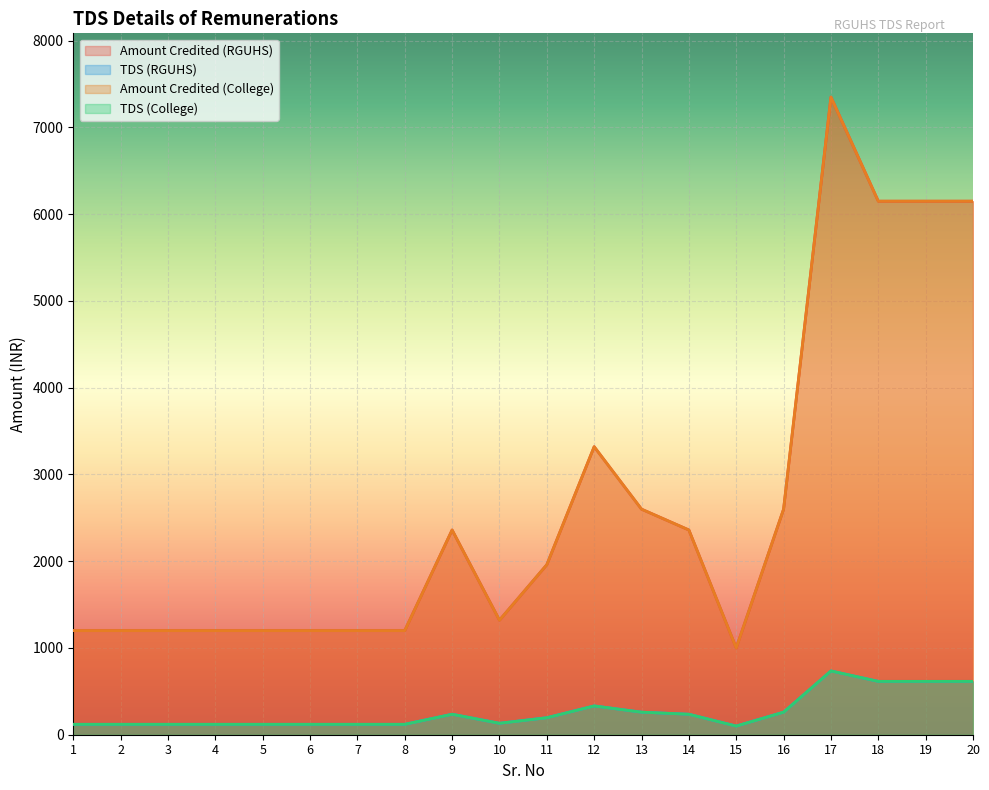

Reading right to left, transcribe all the data shown in this chart.

Amount Credited (RGUHS): 6150	6150	6150	7350	2600	1000	2360	2600	3320	1960	1320	2360	1200	1200	1200	1200	1200	1200	1200	1200
TDS (RGUHS): 615	615	615	735	260	100	236	260	332	196	132	236	120	120	120	120	120	120	120	120
Amount Credited (College): 6150	6150	6150	7350	2600	1000	2360	2600	3320	1960	1320	2360	1200	1200	1200	1200	1200	1200	1200	1200
TDS (College): 615	615	615	735	260	100	236	260	332	196	132	236	120	120	120	120	120	120	120	120